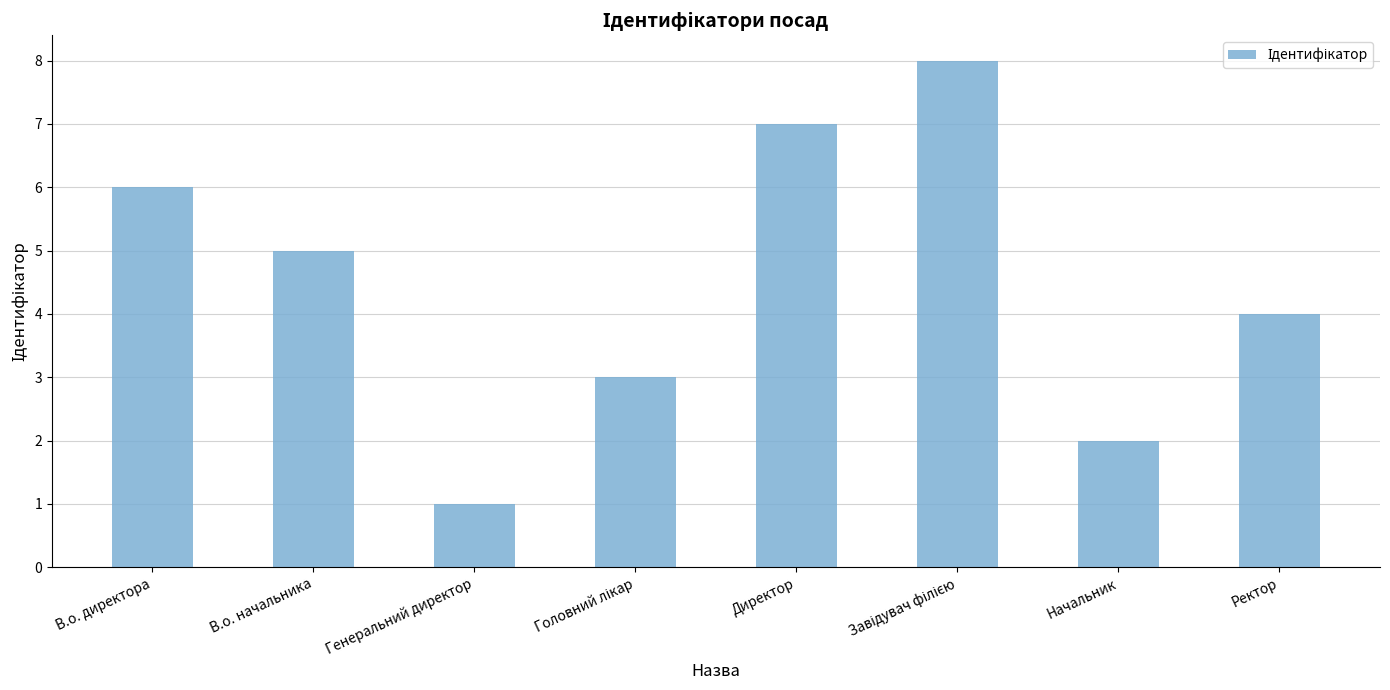

Reading right to left, extract all data points from this chart.

4	2	8	7	3	1	5	6